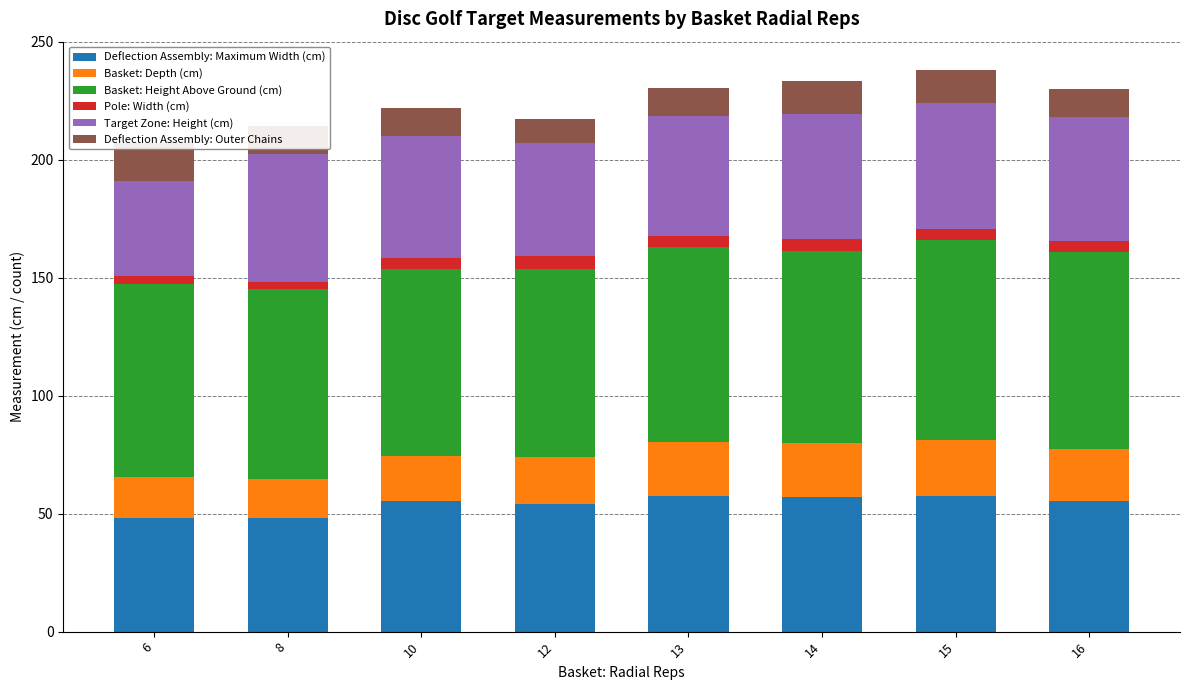

Which series has the largest total across all categories?

Basket: Height Above Ground (cm)